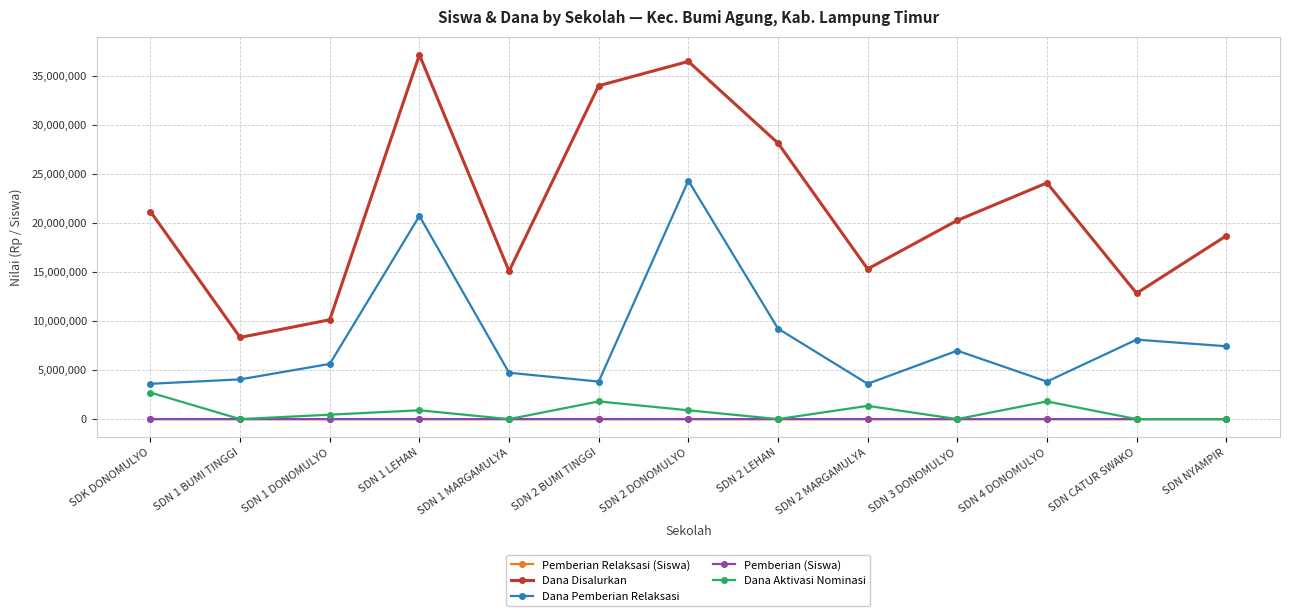

What value does the Dana Pemberian Relaksasi series have at SDN 2 DONOMULYO, to the nearest 10?

24300000